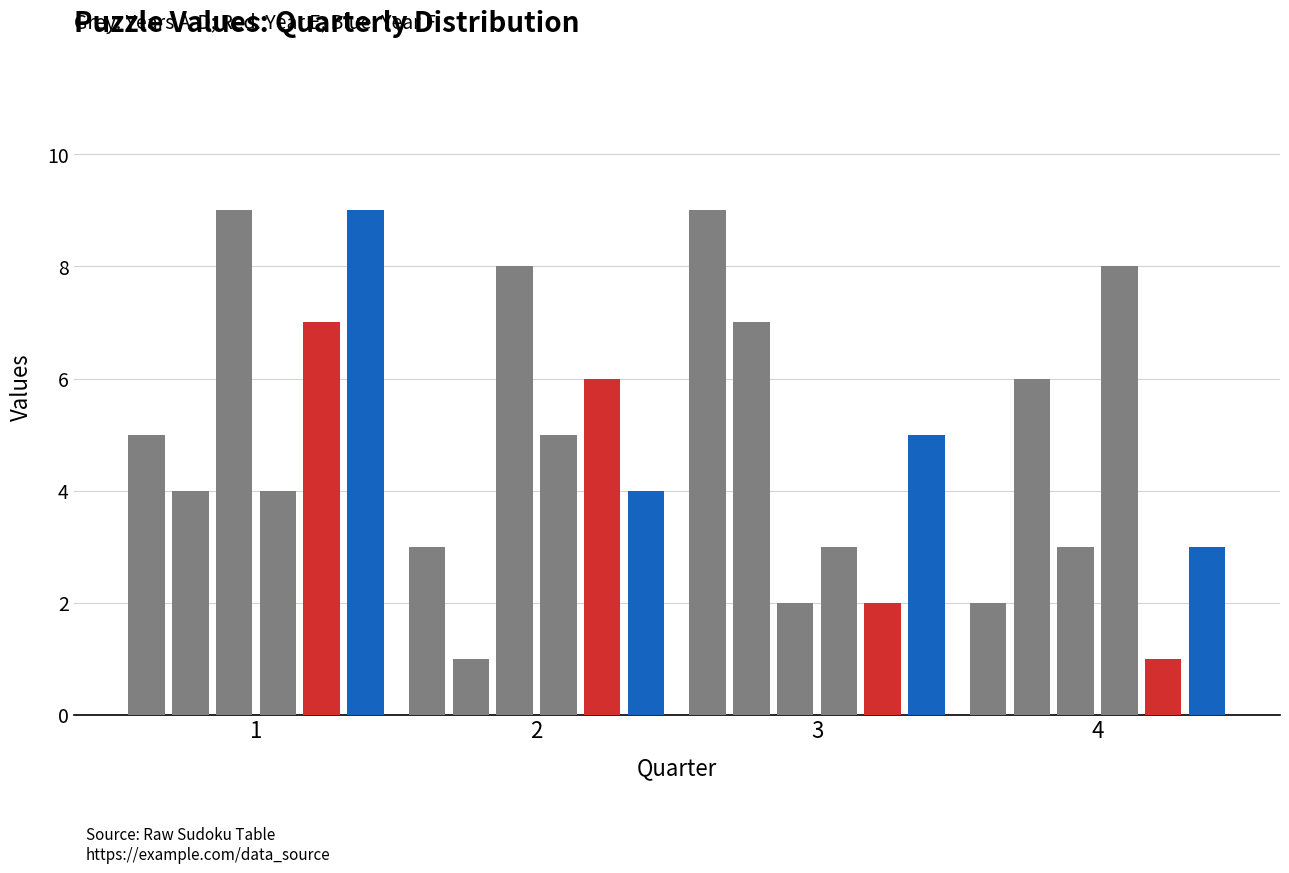

How many bars are there in total?

24